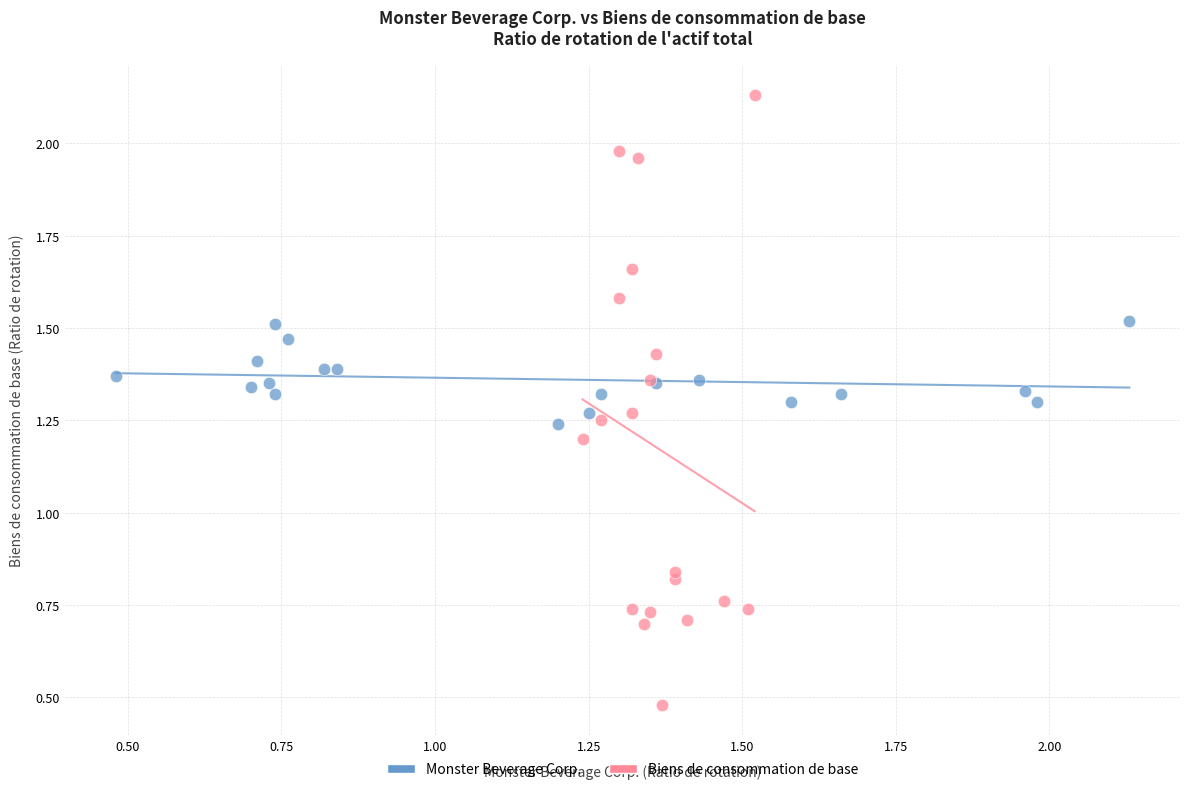

Which series reaches the minimum Y coordinate?

Biens de consommation de base